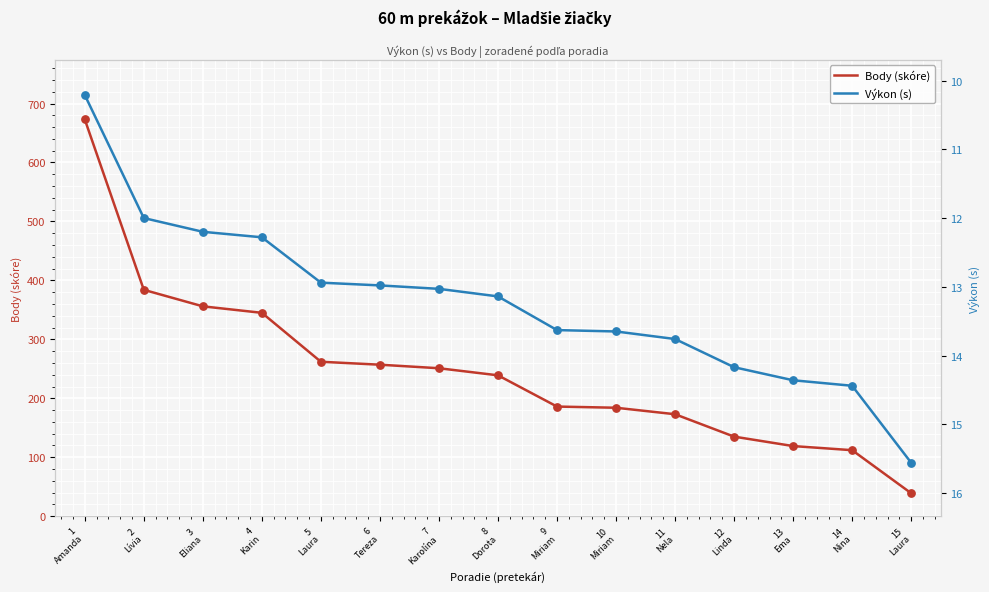

At which category is the sum across all series the highest?

1
Amanda